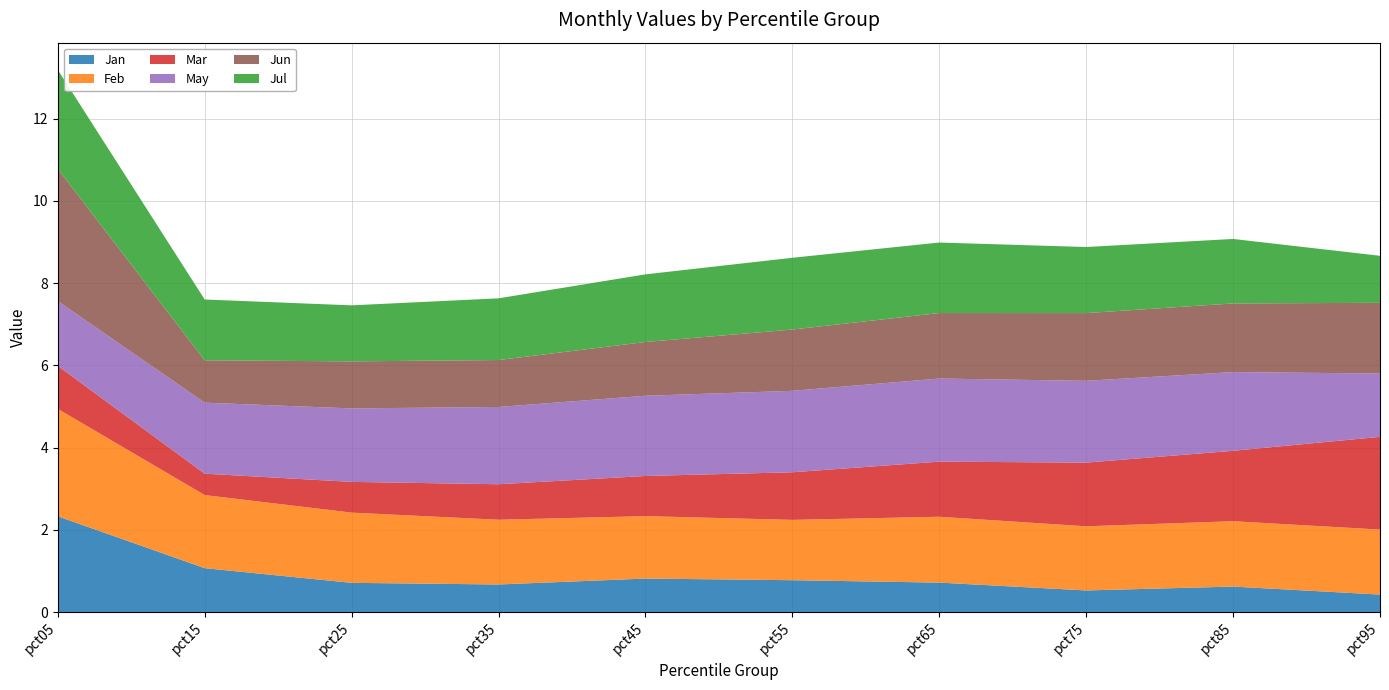

Reading right to left, transcribe all the data shown in this chart.

Jan: 0.4	0.6	0.5	0.7	0.8	0.8	0.7	0.7	1.1	2.3
Feb: 1.6	1.6	1.6	1.6	1.5	1.5	1.6	1.7	1.8	2.6
Mar: 2.3	1.7	1.5	1.3	1.2	1.0	0.9	0.7	0.5	1.0
May: 1.5	1.9	2.0	2.0	2.0	2.0	1.9	1.8	1.7	1.6
Jun: 1.7	1.7	1.6	1.6	1.5	1.3	1.1	1.1	1.0	3.2
Jul: 1.1	1.6	1.6	1.7	1.7	1.6	1.5	1.4	1.5	2.4